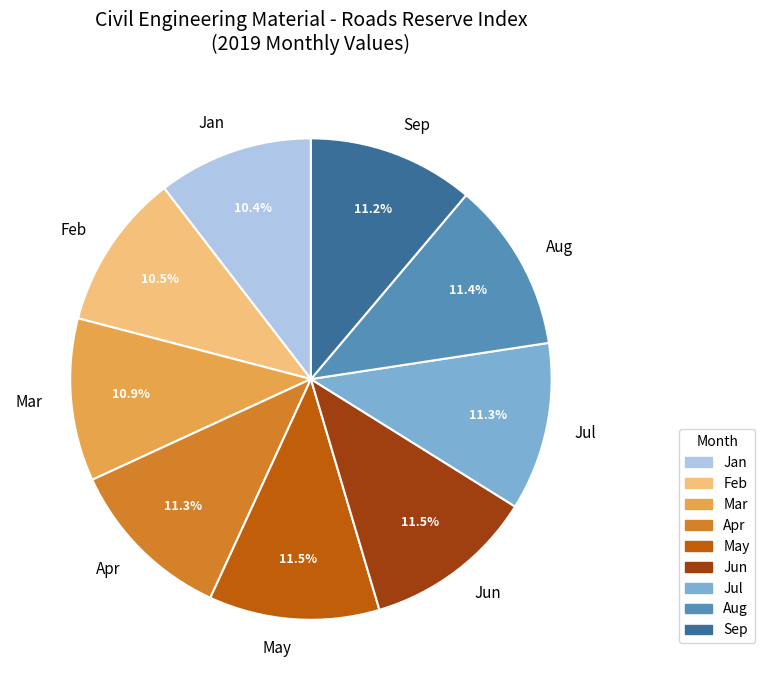

To the nearest percent, what percentage of the pie is Jul?

11%